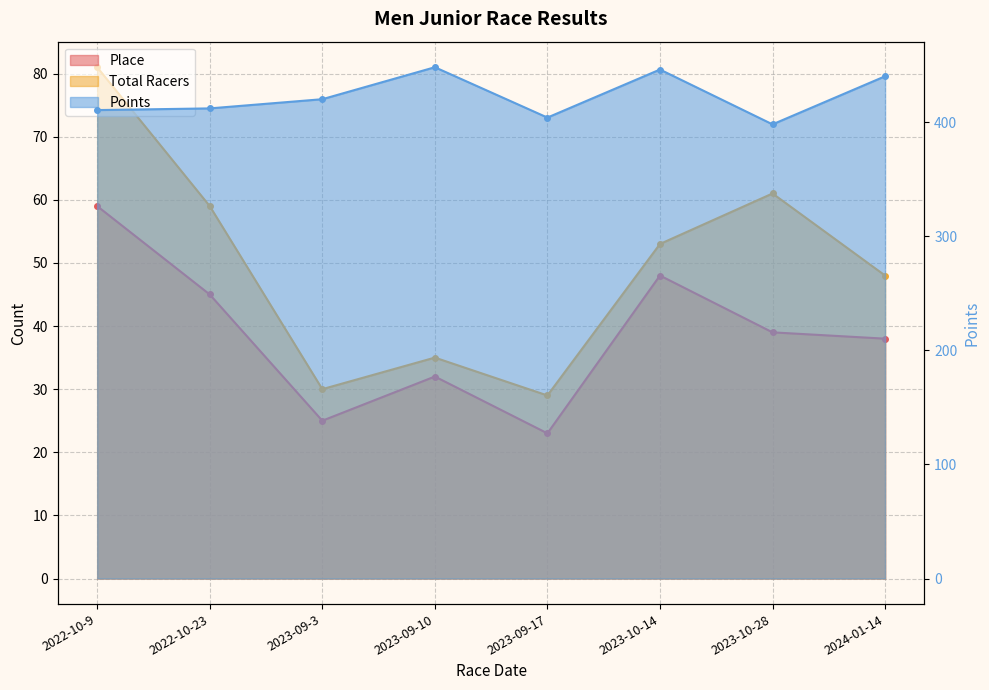

True or false: Place has more than 1 interior local peaks.

True